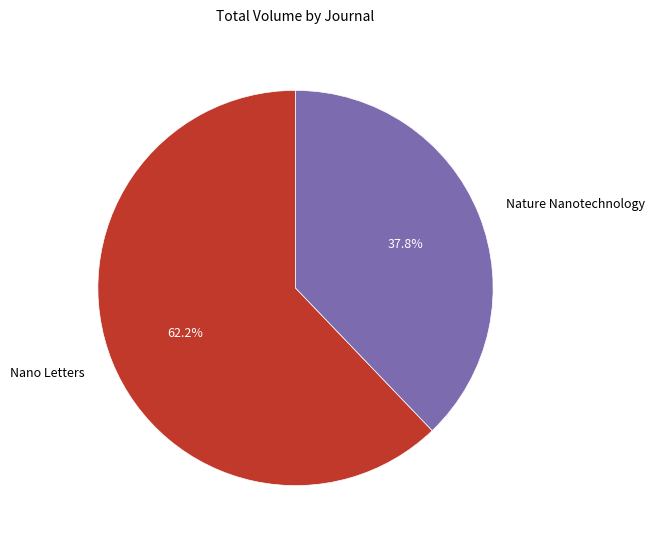

Approximately how many times larger is the value at Nano Letters compared to Nature Nanotechnology?

1.6